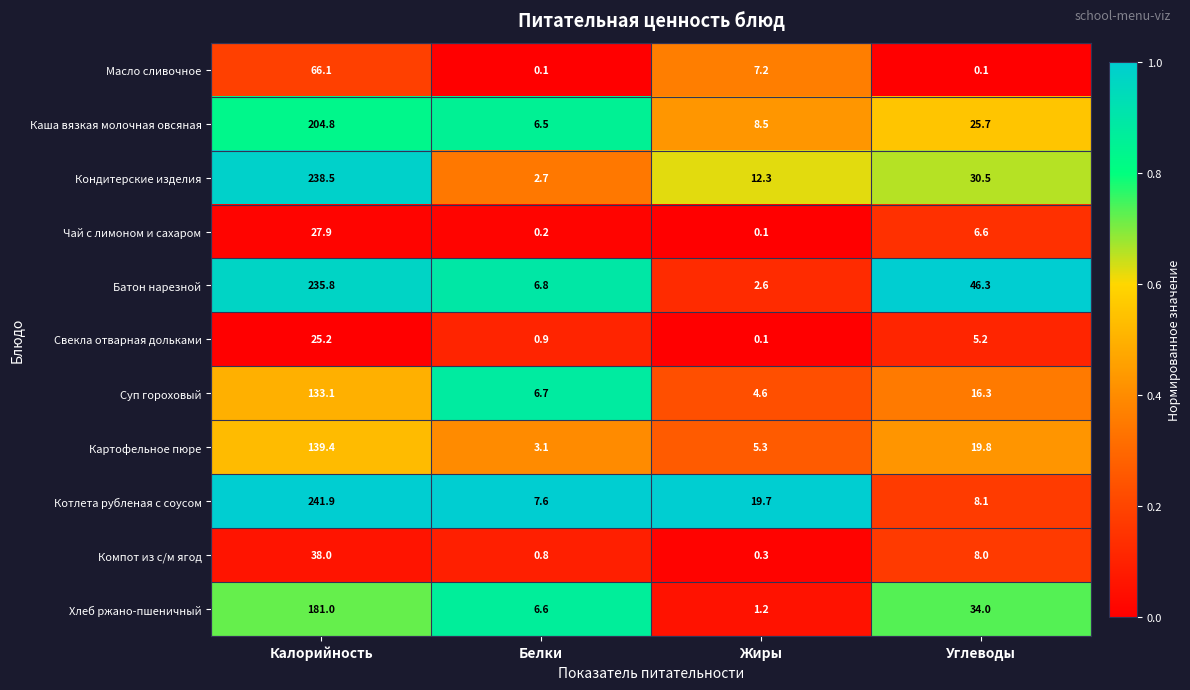

What is the average value of the Суп гороховый series?

40.2